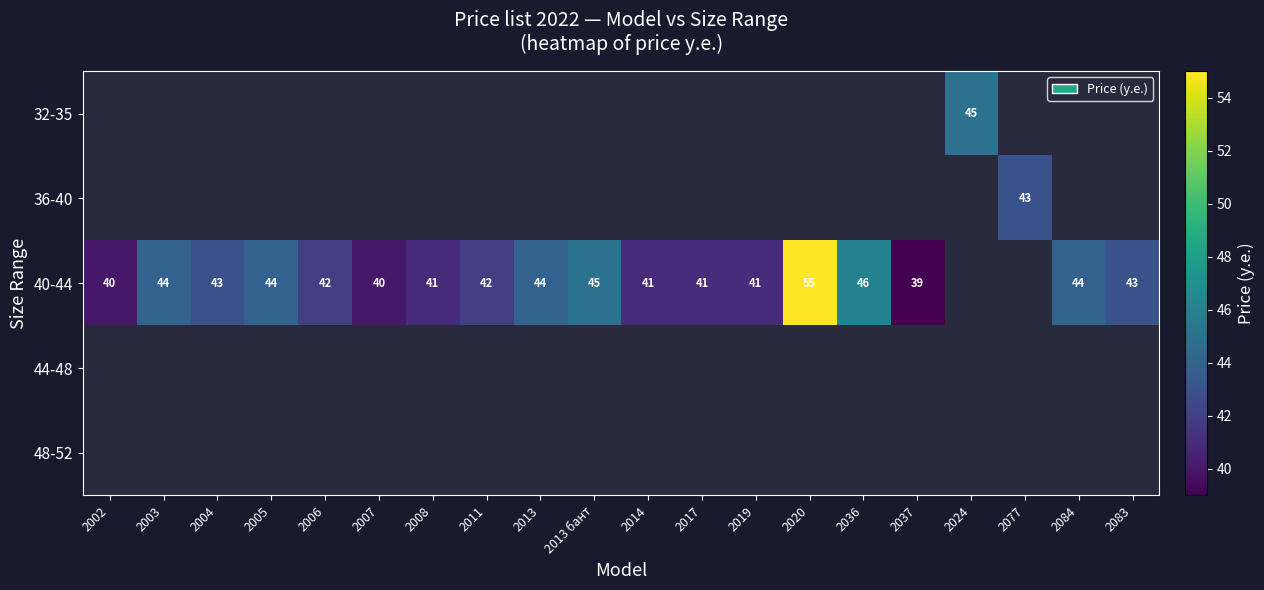

True or false: 40-44 has a value of 44 at 2005.

True